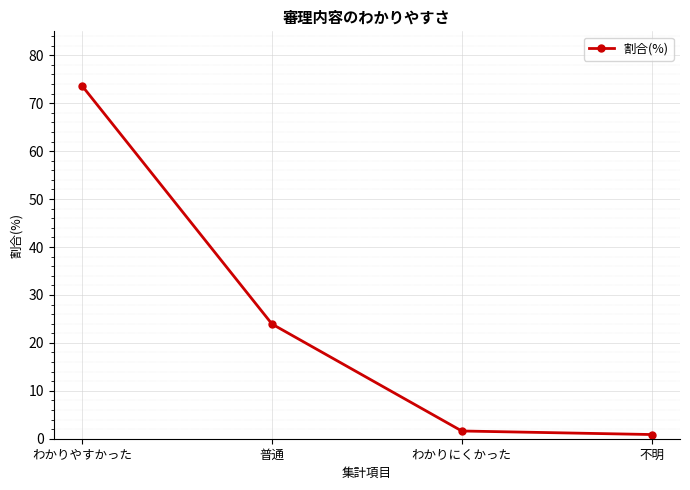

What is the difference between the second highest and minimum values?

23.1